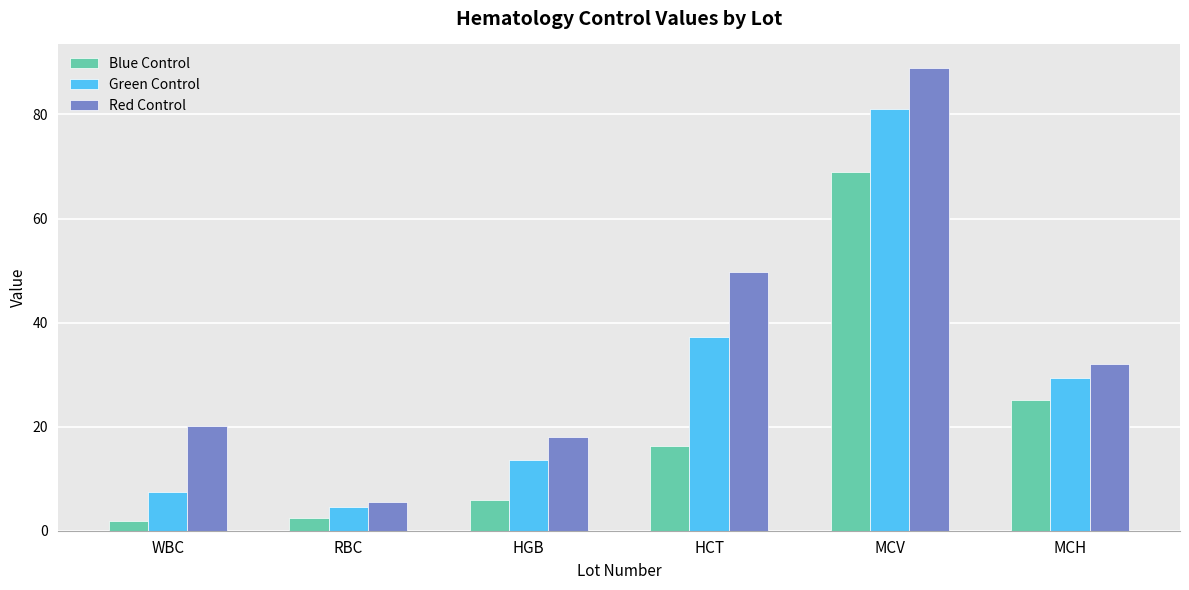

True or false: Blue Control has a value of 16.2 at HCT.

True